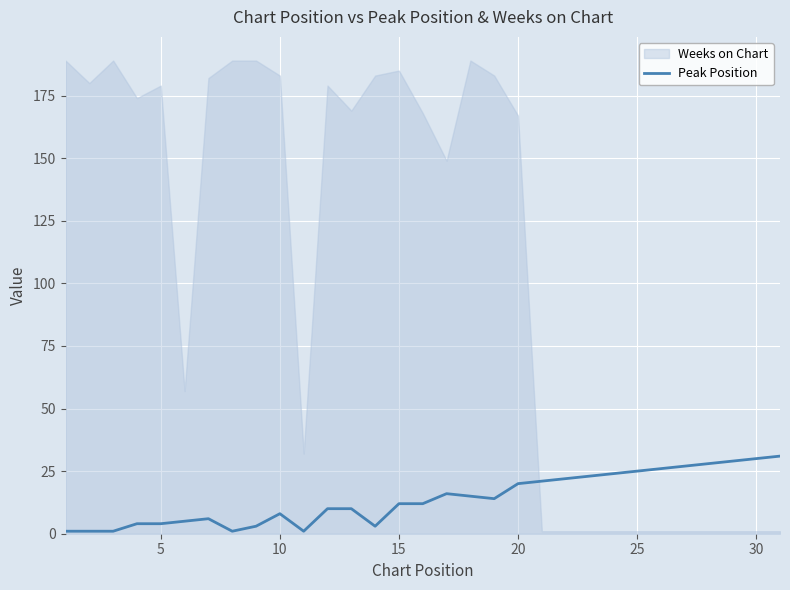

Is it true that Peak Position equals 8 at 10?

True